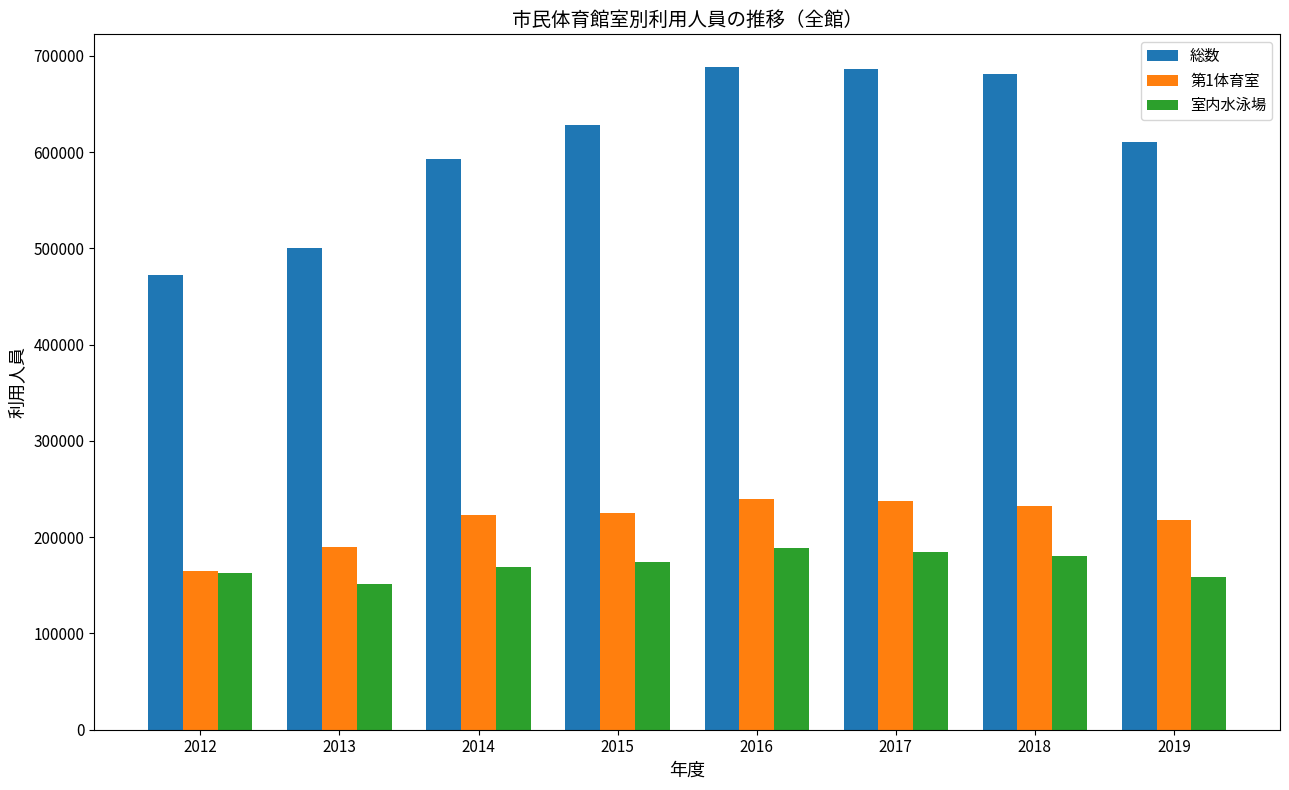

What is the lowest value of the 室内水泳場 series?

151149